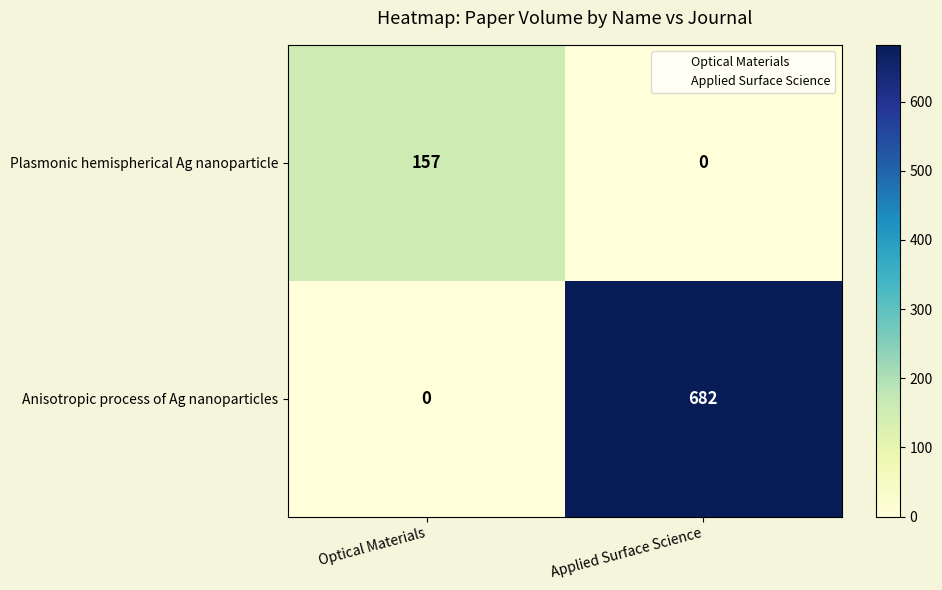

What is the sum of the Anisotropic process of Ag nanoparticles values at Optical Materials and Applied Surface Science?

682